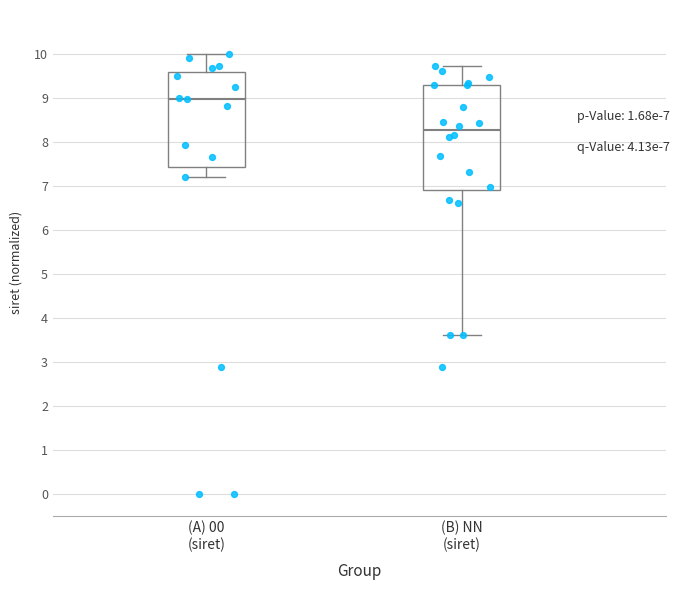

Which box's median line is the highest?

(A) 00 (siret)